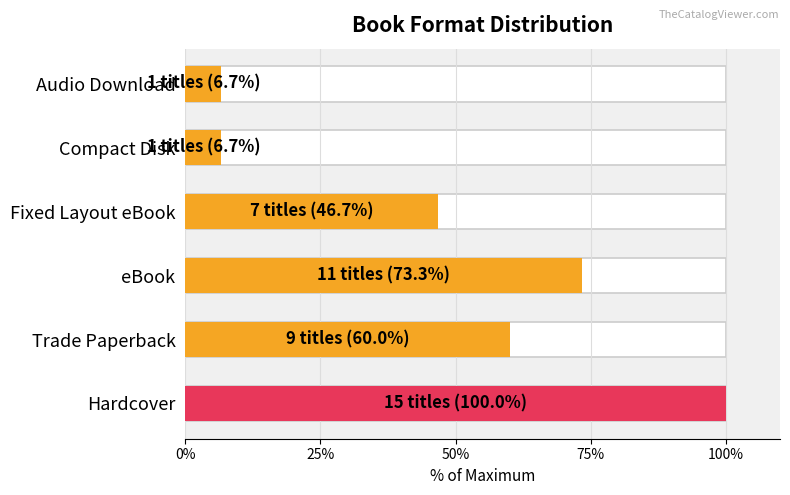

Is it true that the value at Hardcover is 31.7?

False